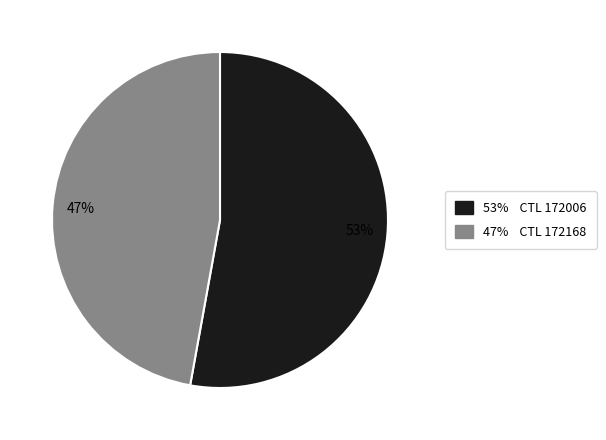

Rank the categories by value from lowest to highest.

47%, 53%